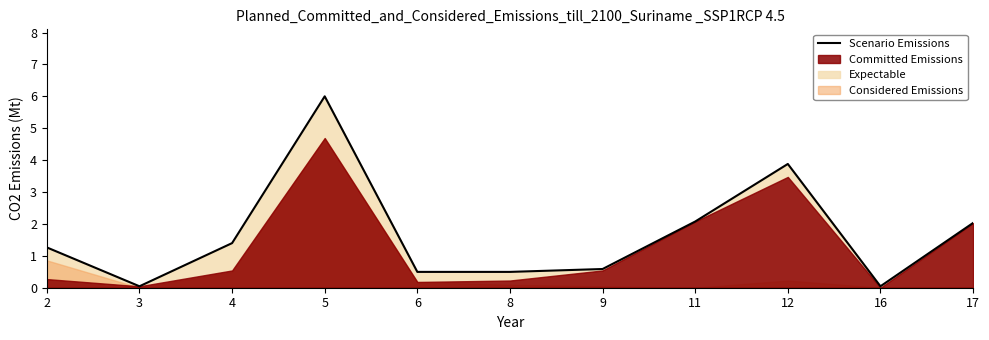

What is the change in value from 12 to 16?

-3.8